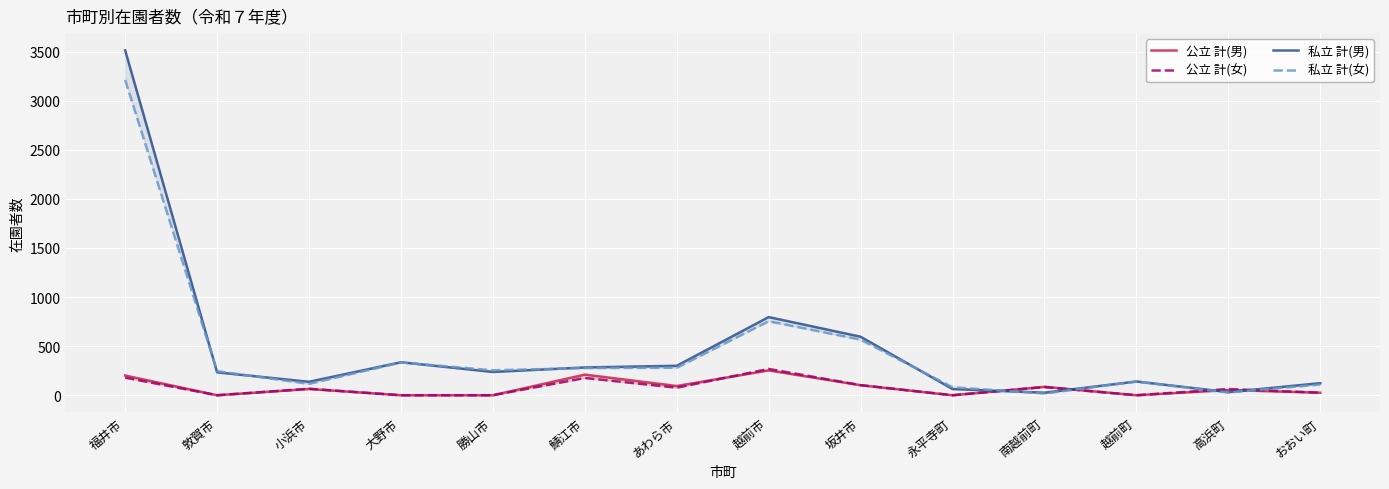

Where do 公立 計(女) and 私立 計(女) first cross each other?

永平寺町 and 南越前町